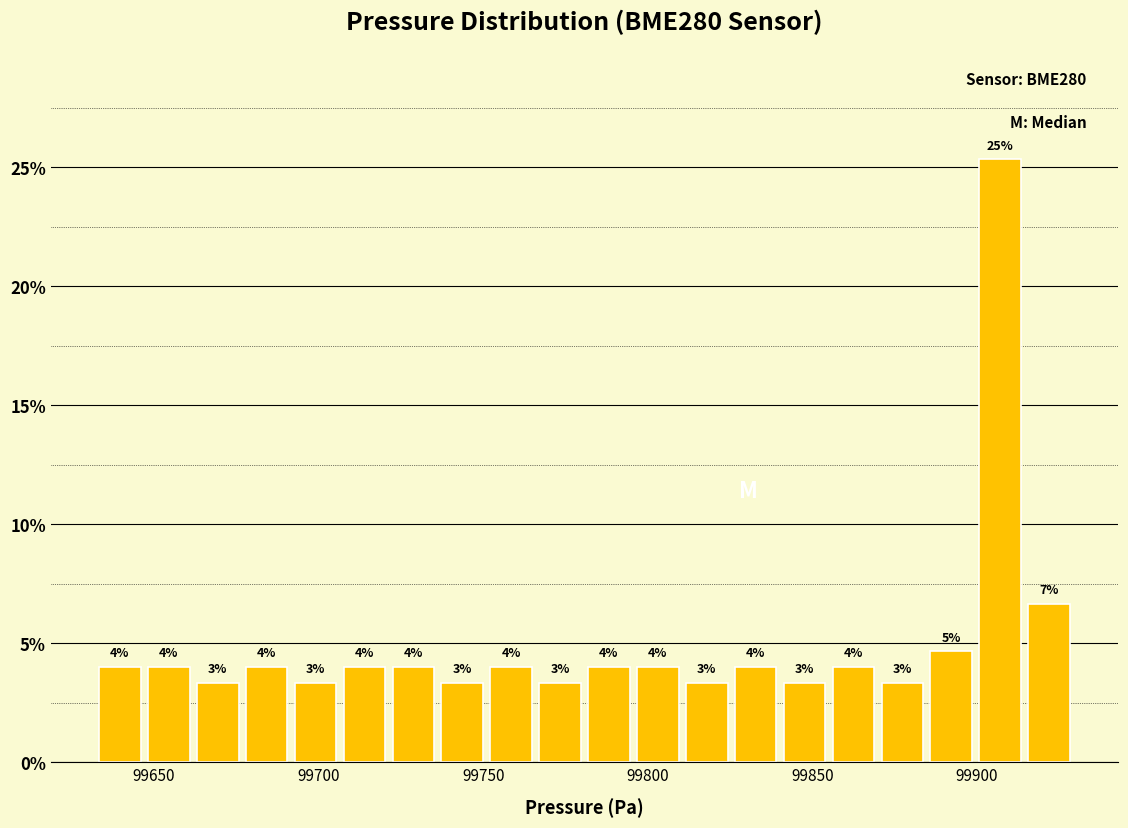

Around what value on the x-axis is the tallest bar? Give the approximate position of its centre, as read against the axis.

99905